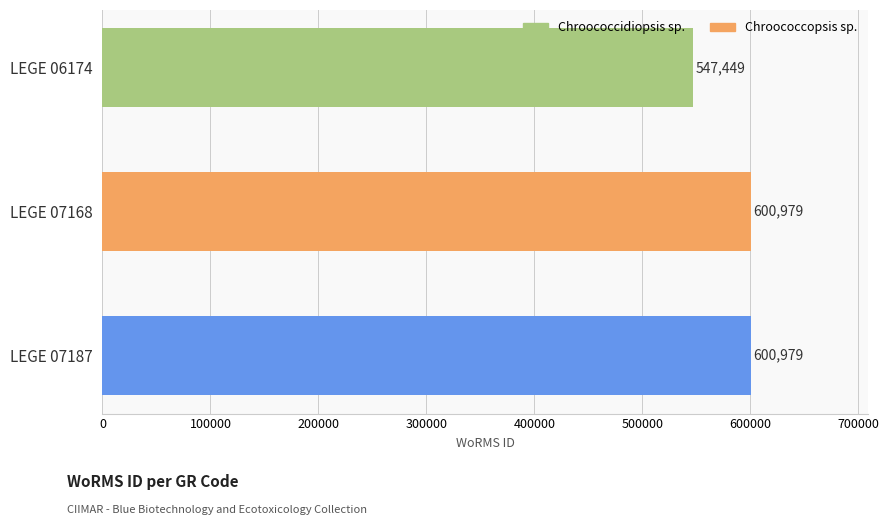

Which category has the lowest value across all series?

LEGE 06174